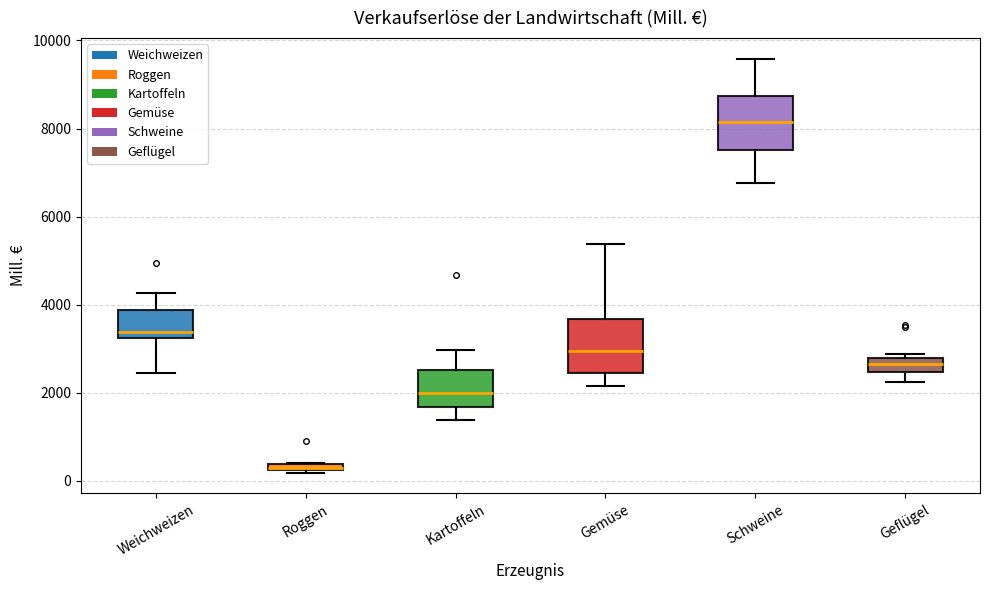

Where is the upper edge of the box for Roggen on the y-axis? The values are not printed on the chart, so give them approximately, as read against the axis.

400